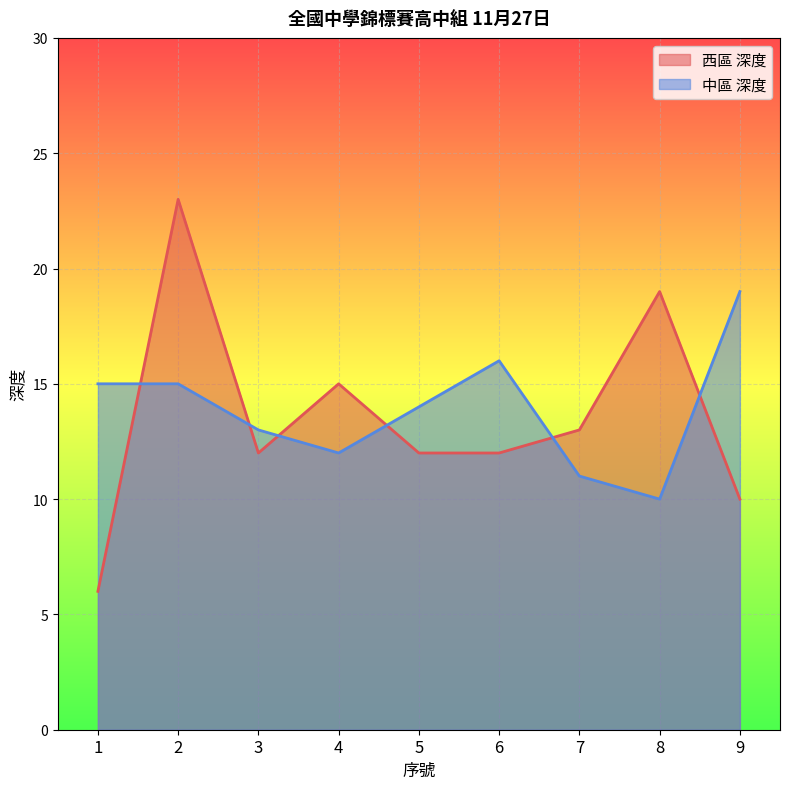

What are all the series names shown in the legend?

西區 深度, 中區 深度